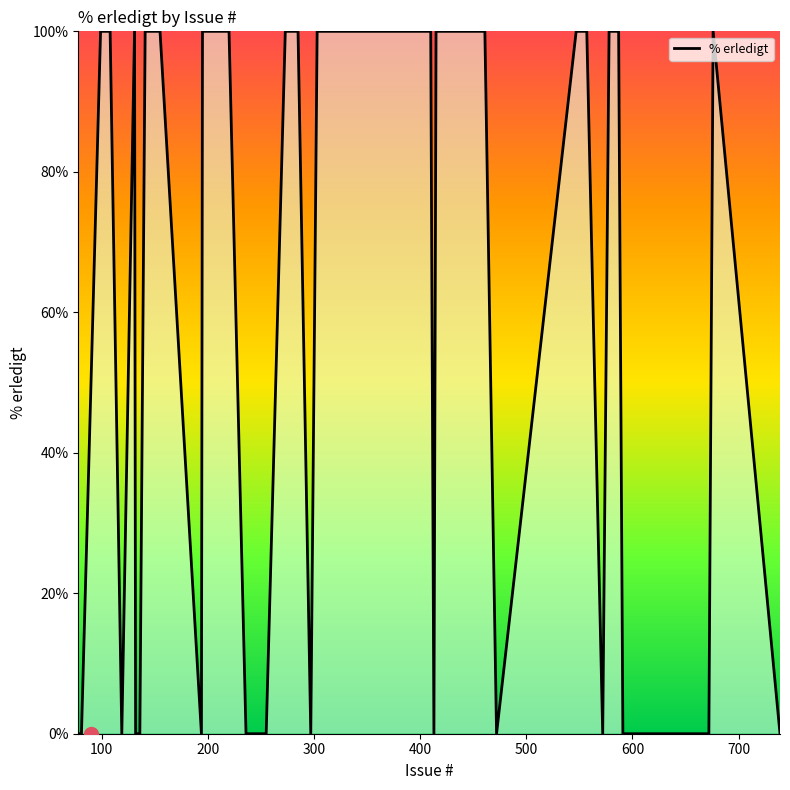

What is the difference between the maximum and minimum values?

100